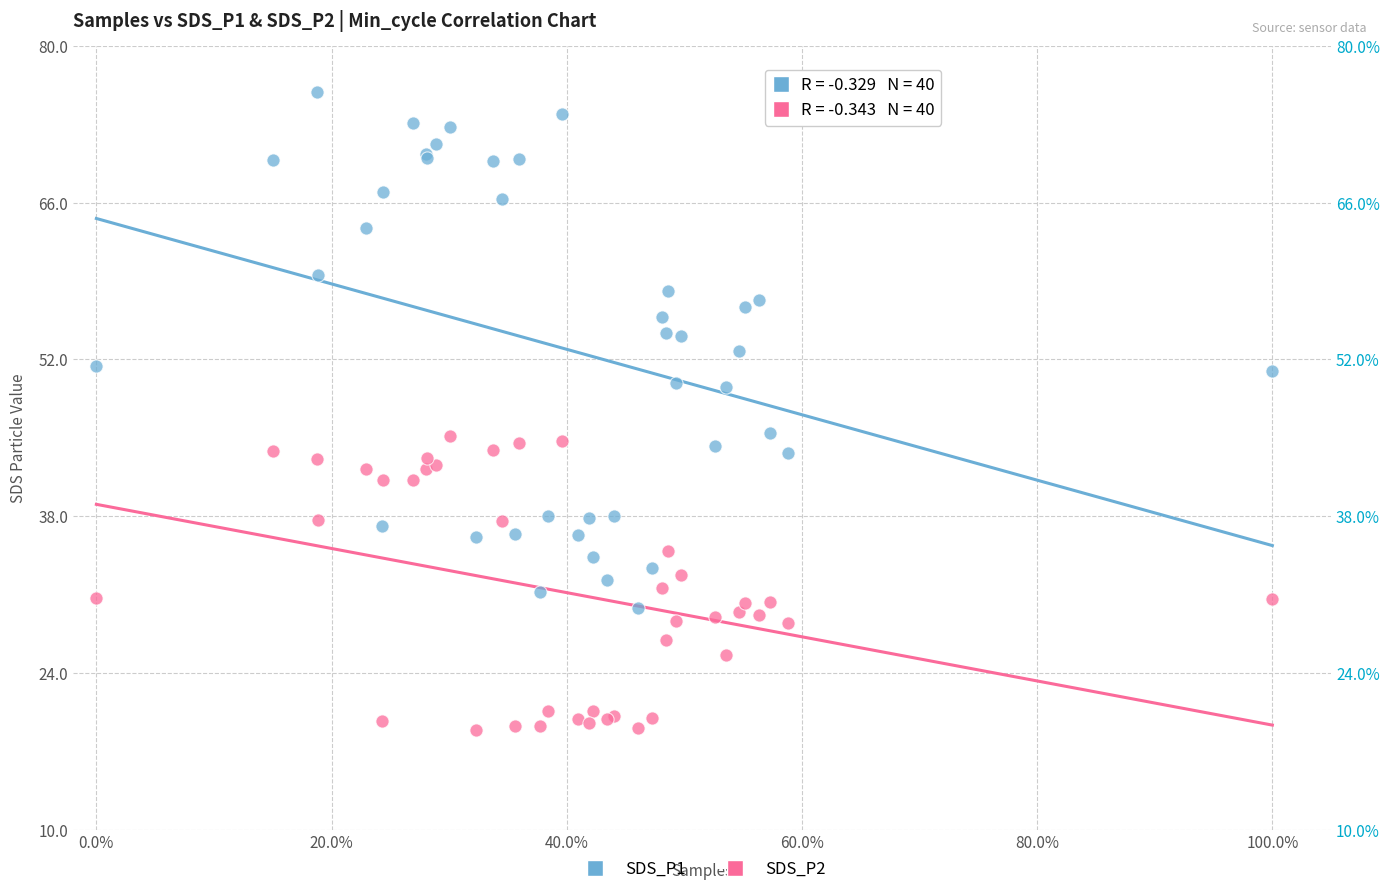

Which series reaches the maximum Y coordinate?

SDS_P1